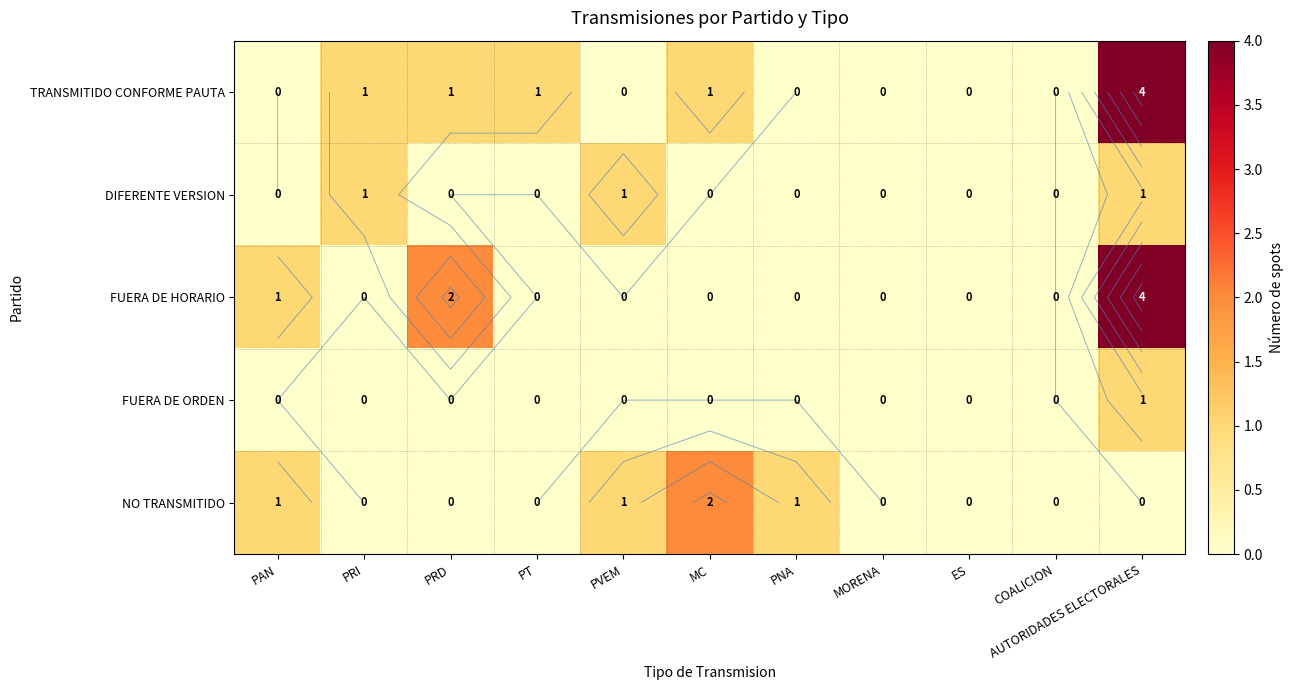

List the series in order of their peak value, highest first.

TRANSMITIDO CONFORME PAUTA, FUERA DE HORARIO, NO TRANSMITIDO, DIFERENTE VERSION, FUERA DE ORDEN